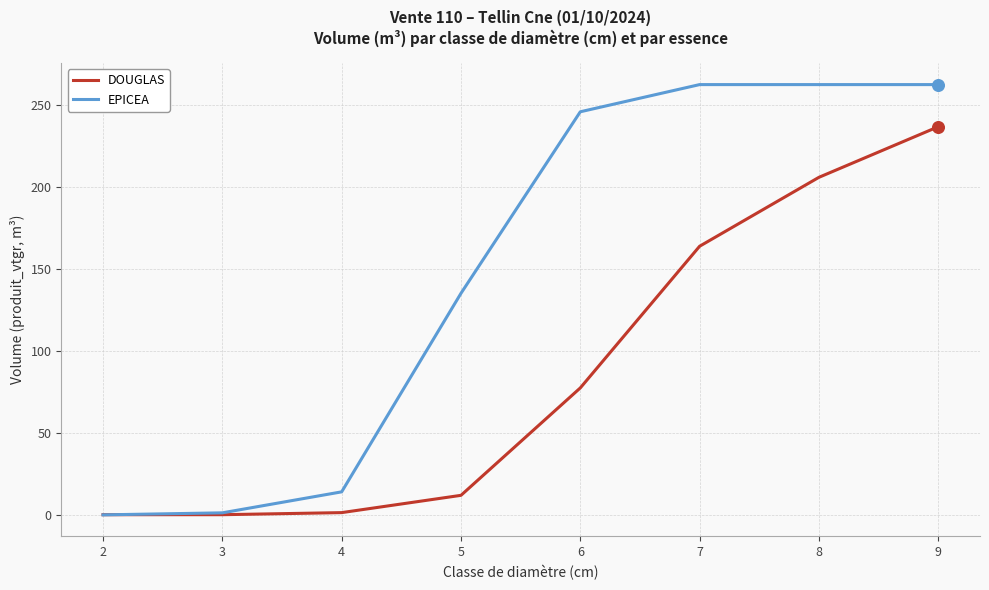

What are all the series names shown in the legend?

DOUGLAS, EPICEA